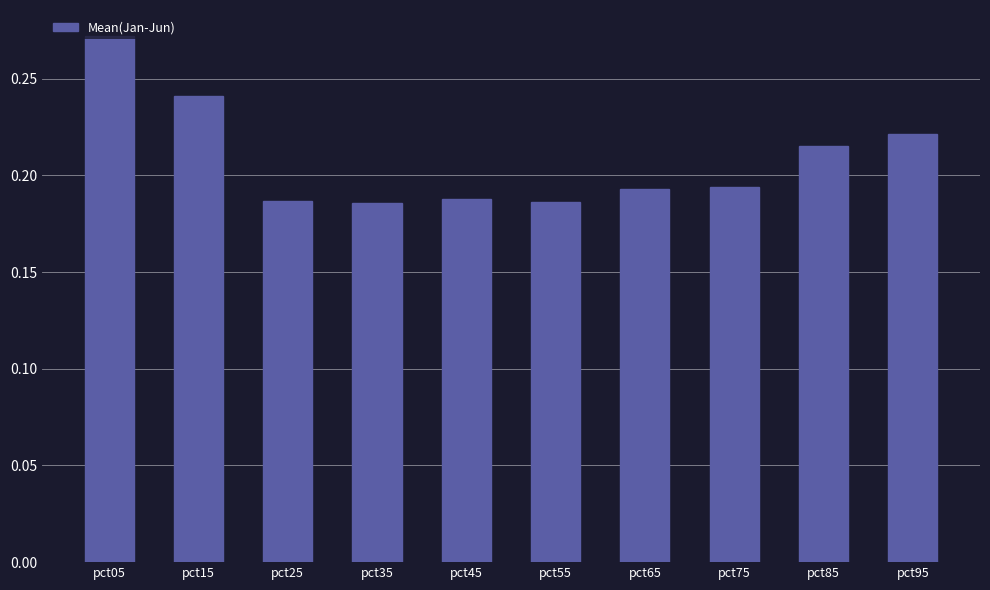

Is it true that the value at pct95 is 0.4?

False